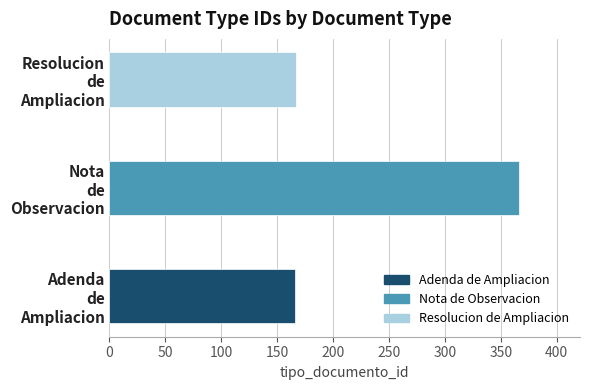

How many values are below 167?

1